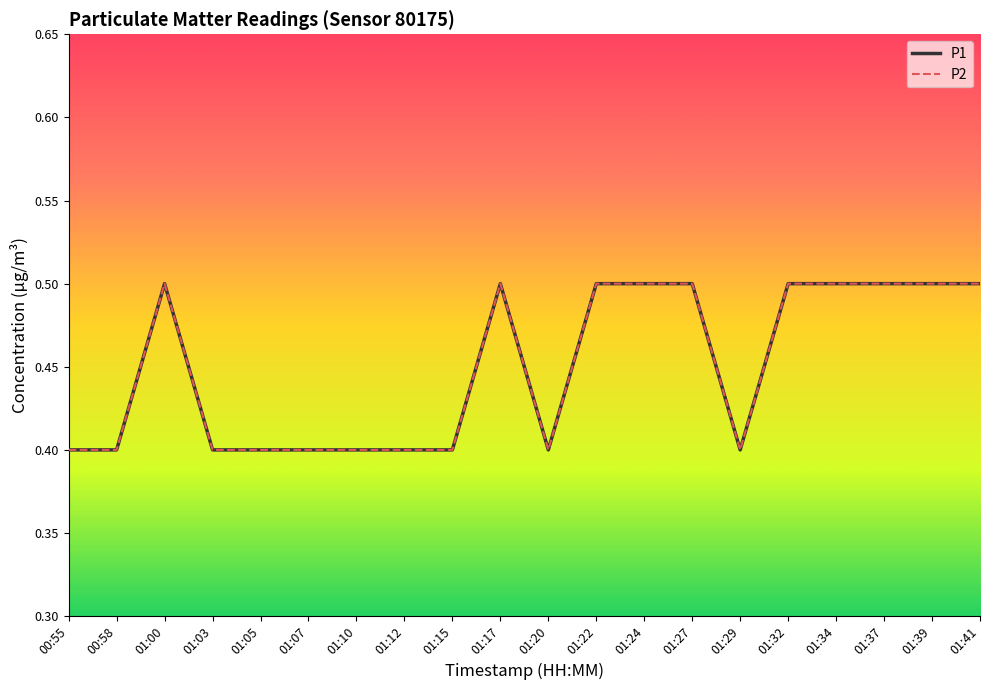

What is the average value of the P2 series?

0.5